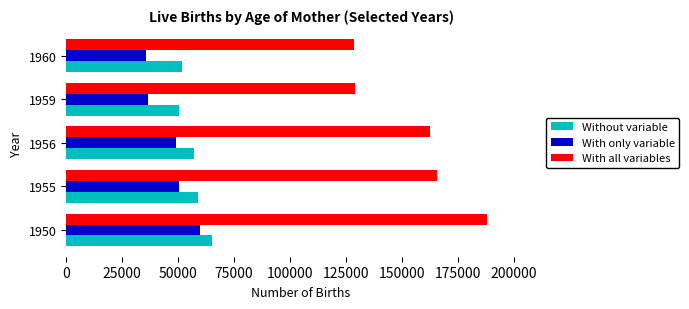

The value of Without variable at 1960 is 51709. True or false?

True